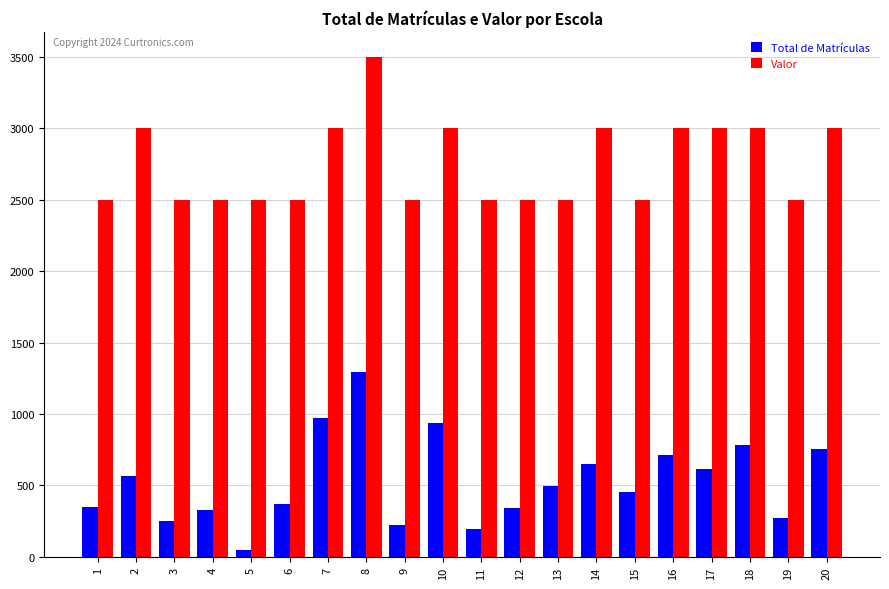

Where does the Total de Matrículas series first go above 496?

2